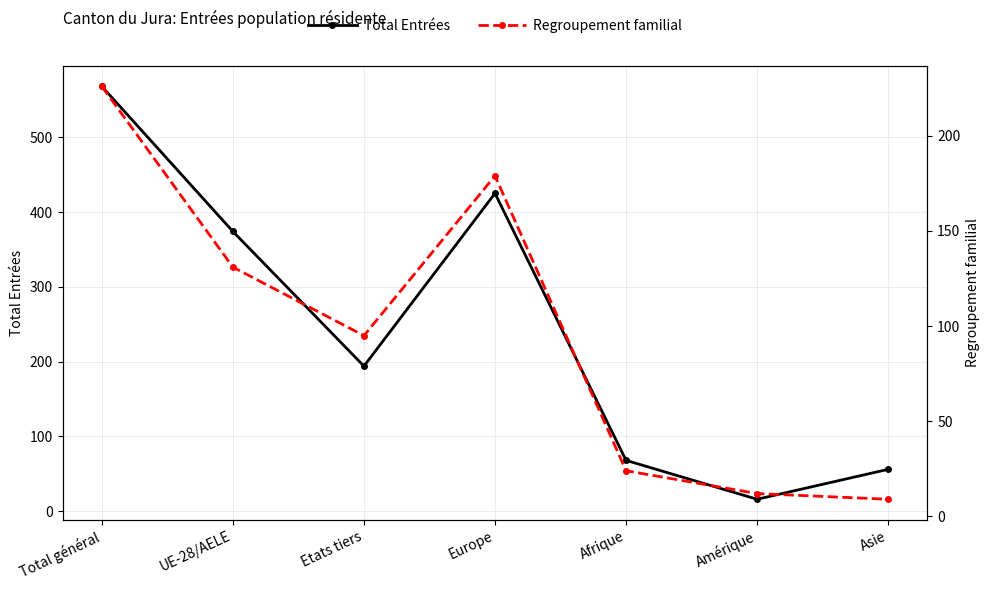

True or false: Total Entrées and Regroupement familial intersect in this chart.

False